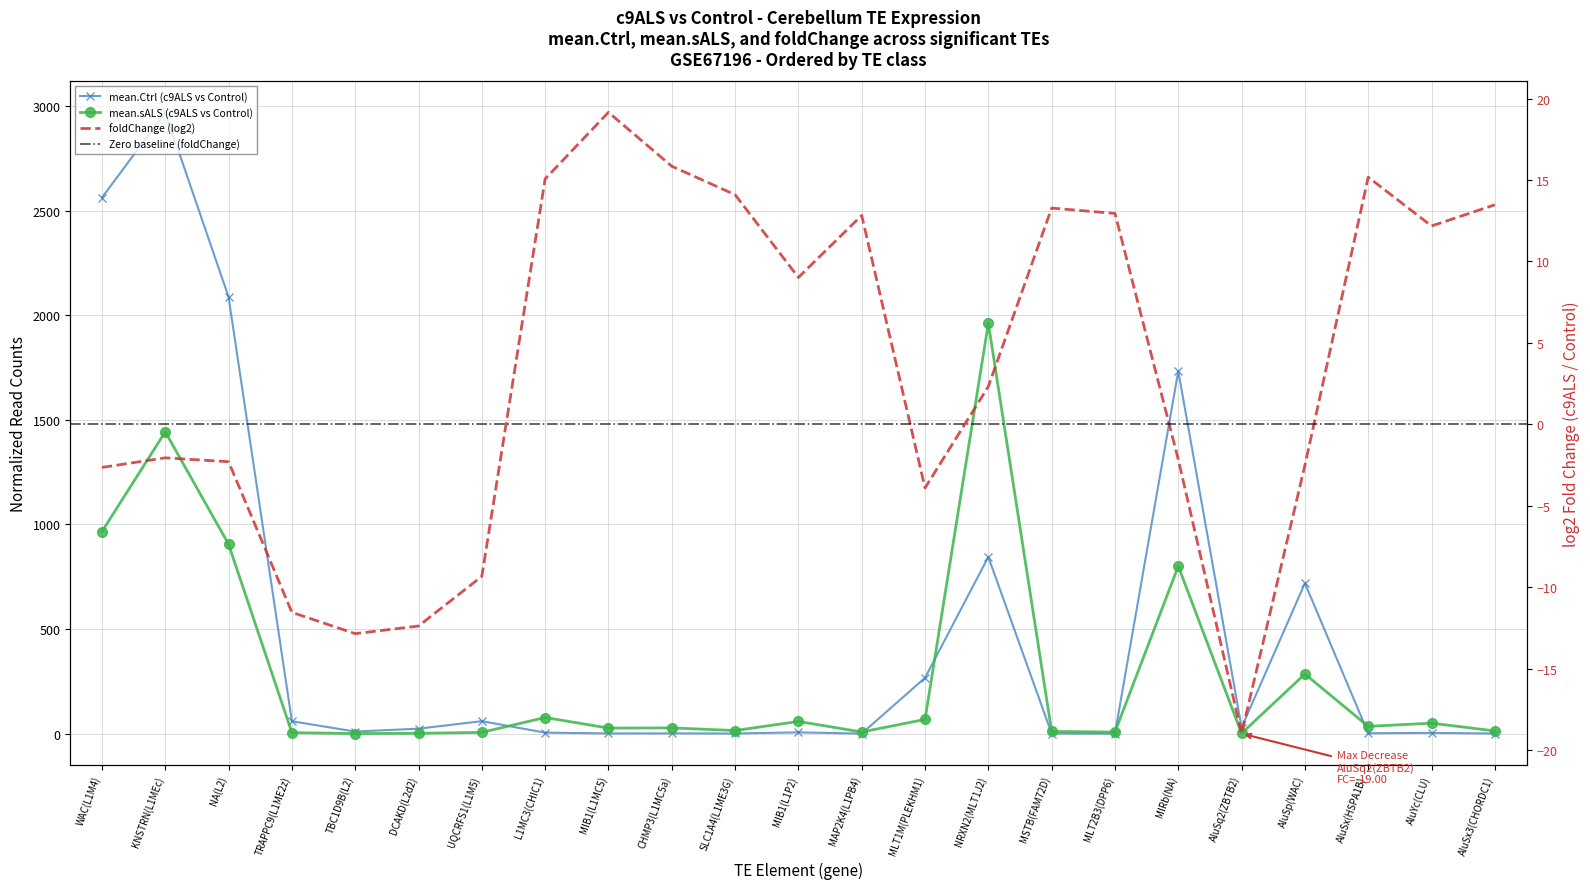

The mean.Ctrl series shows 0.4 at MAP2K4(L1PB4). True or false?

False